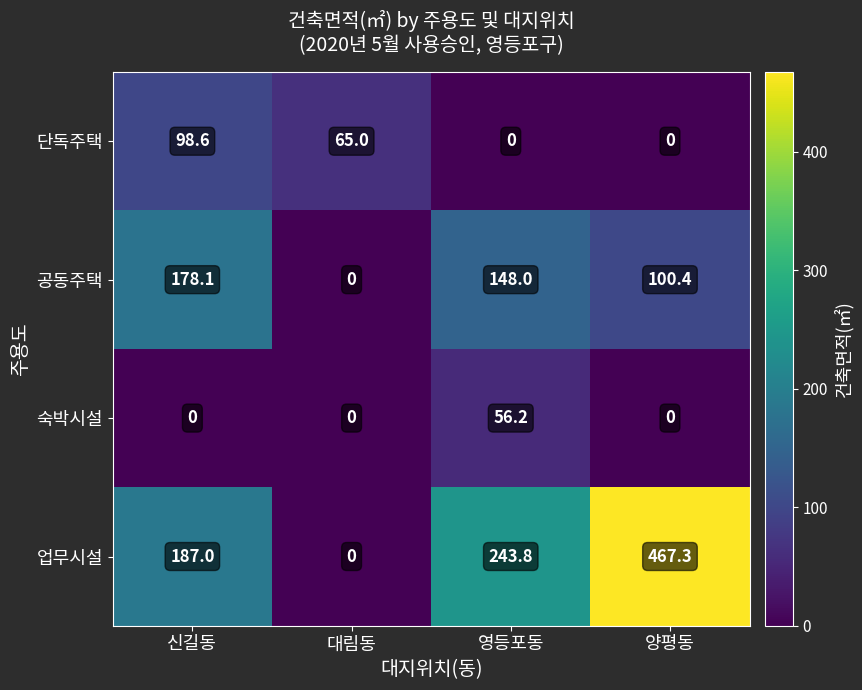

Which series has the largest range (max minus min)?

업무시설